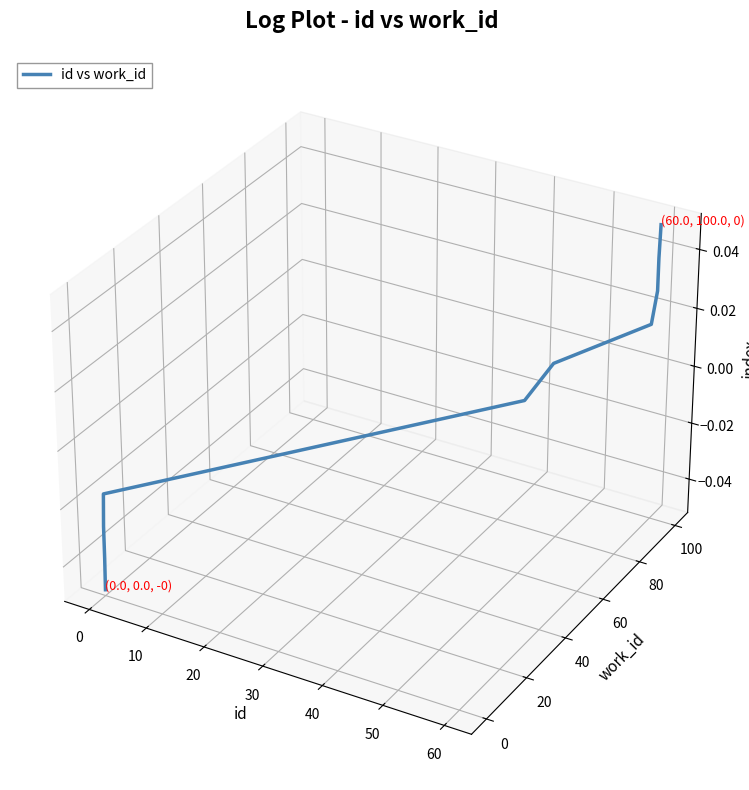

Is it true that the value at 60 is 0.0?

False